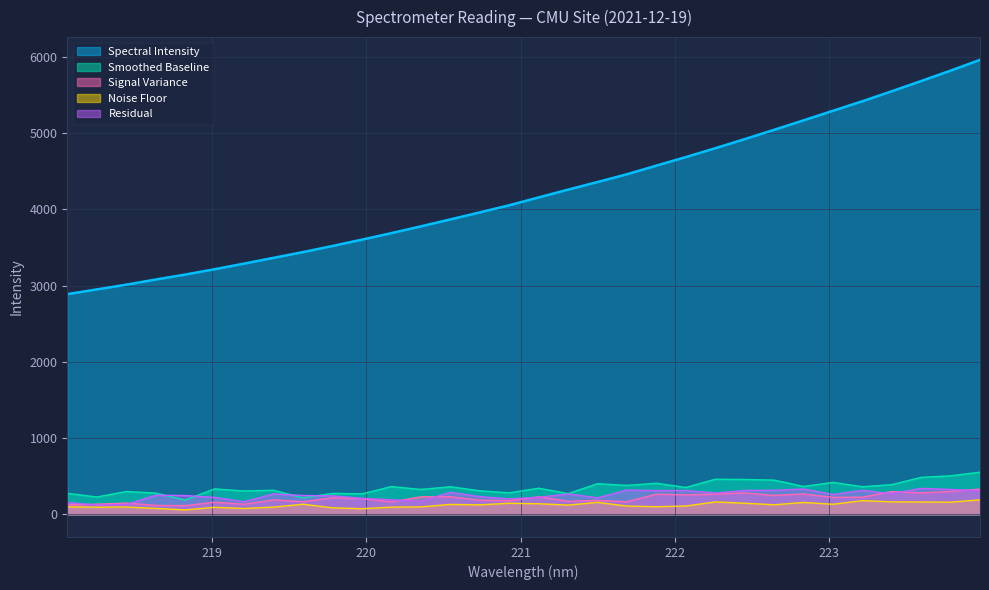

The value at 221.8812 is 1424.3. True or false?

False